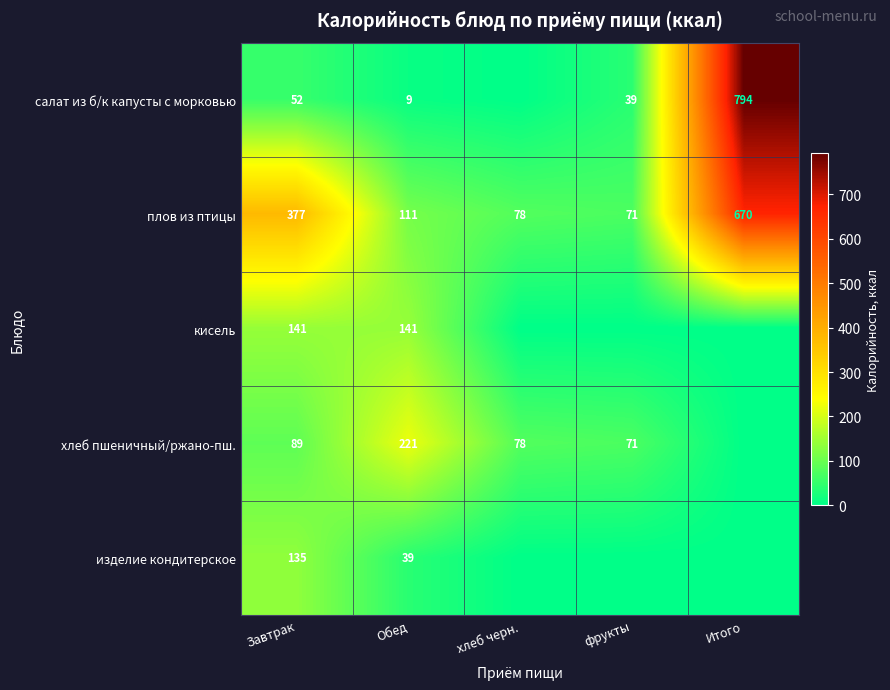

Is it true that хлеб пшеничный/ржано-пш. equals 221 at Обед?

True